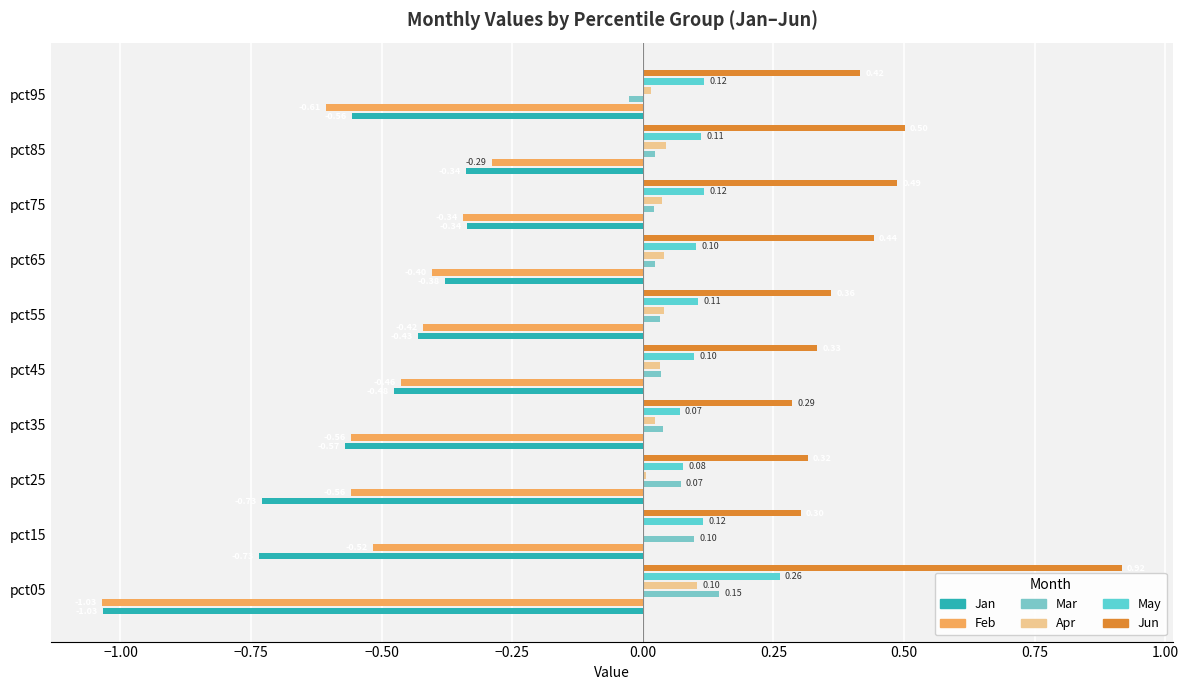

Which series has the largest range (max minus min)?

Feb